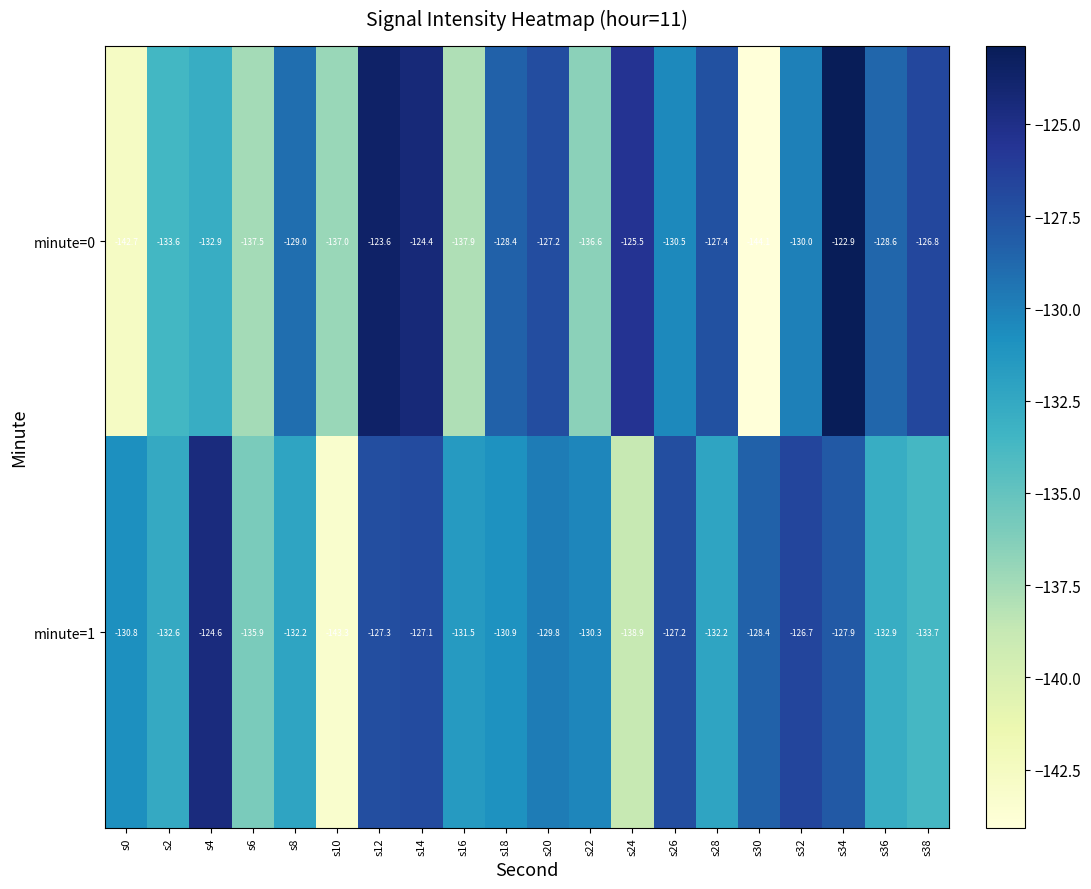

At which category is the sum across all series the highest?

s34